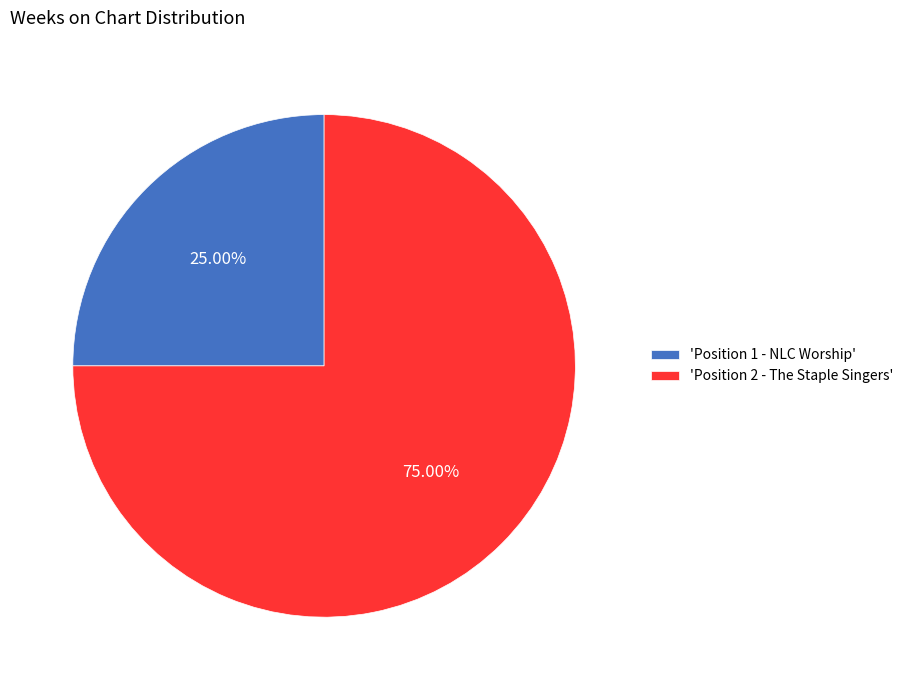

Do 'Position 1 - NLC Worship' and 'Position 2 - The Staple Singers' together represent more than half of the pie?

Yes